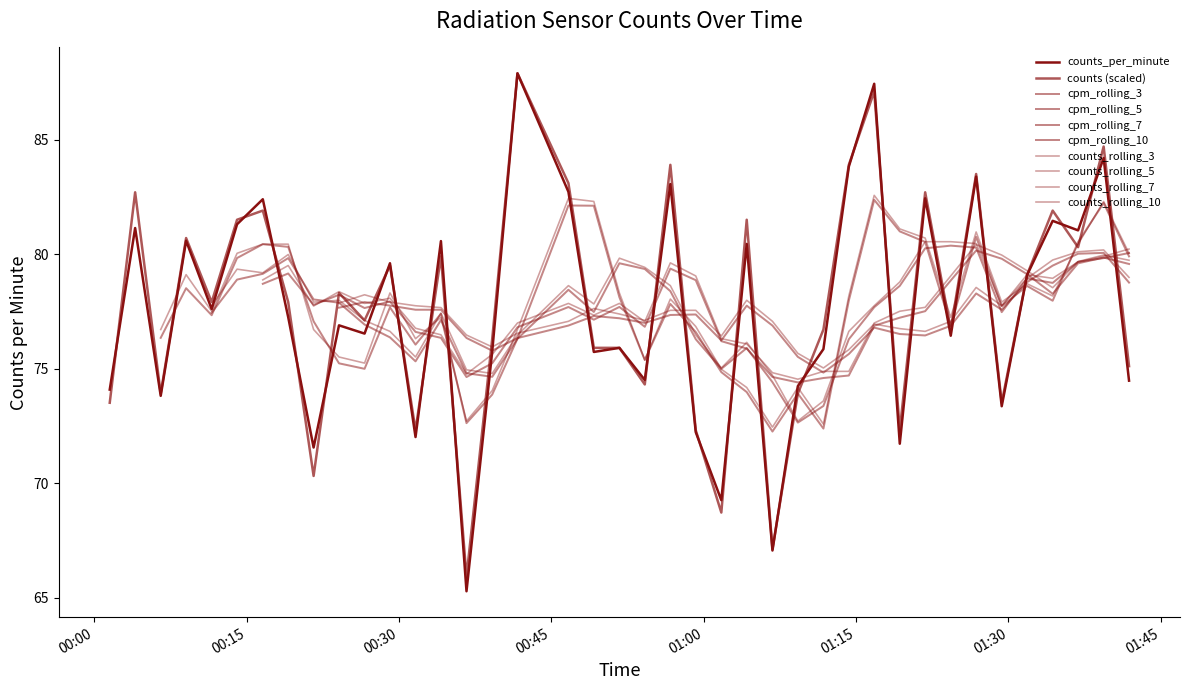

How many values in the counts_per_minute series are below 77?

20